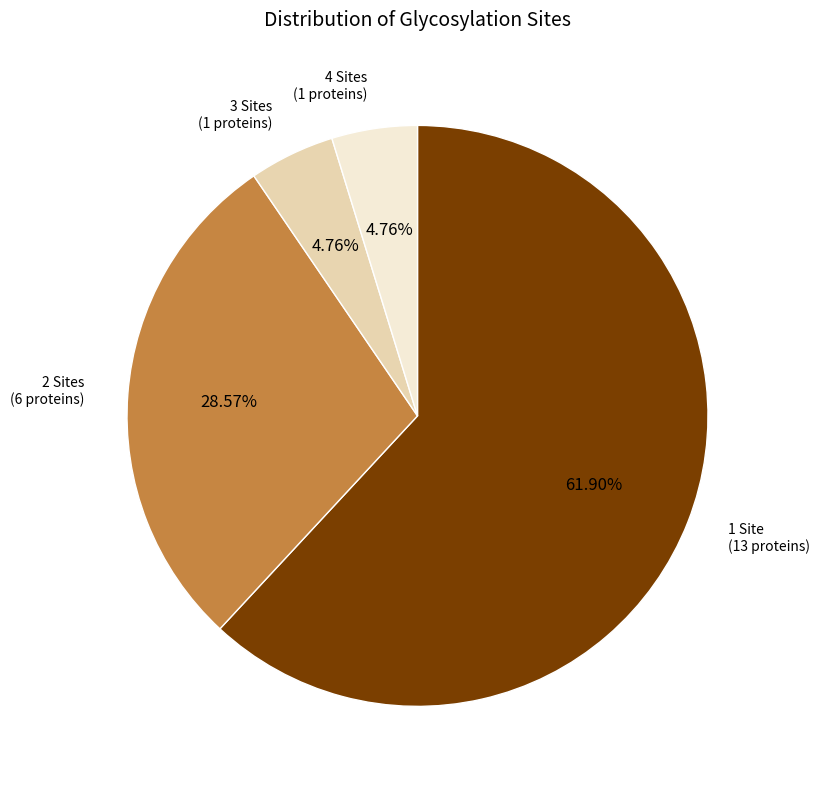

Do 4 Sites and 2 Sites together represent more than half of the pie?

No